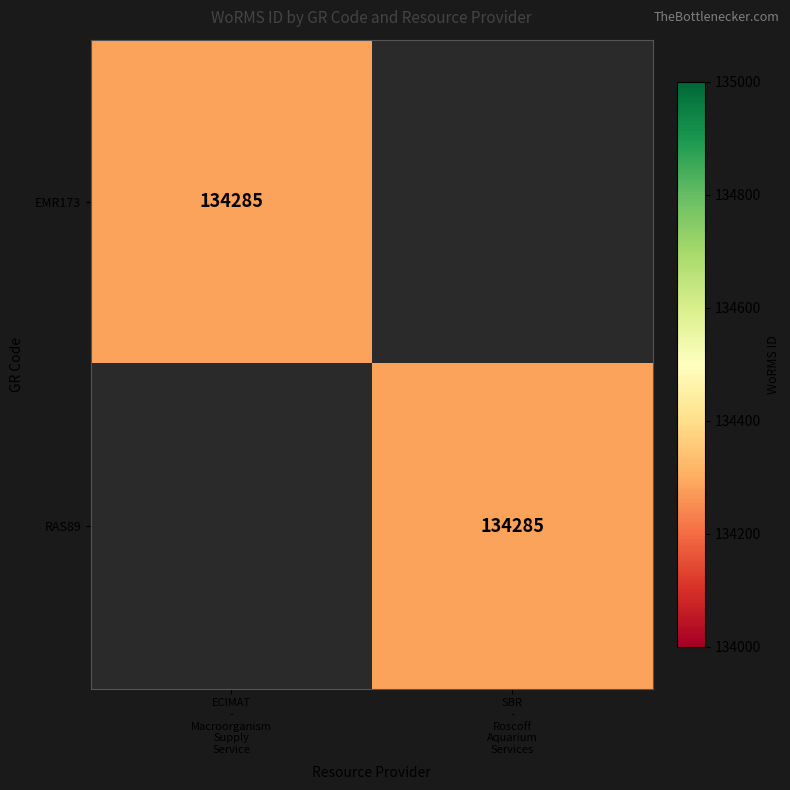

Rank the series by their maximum value, from lowest to highest.

EMR173, RAS89